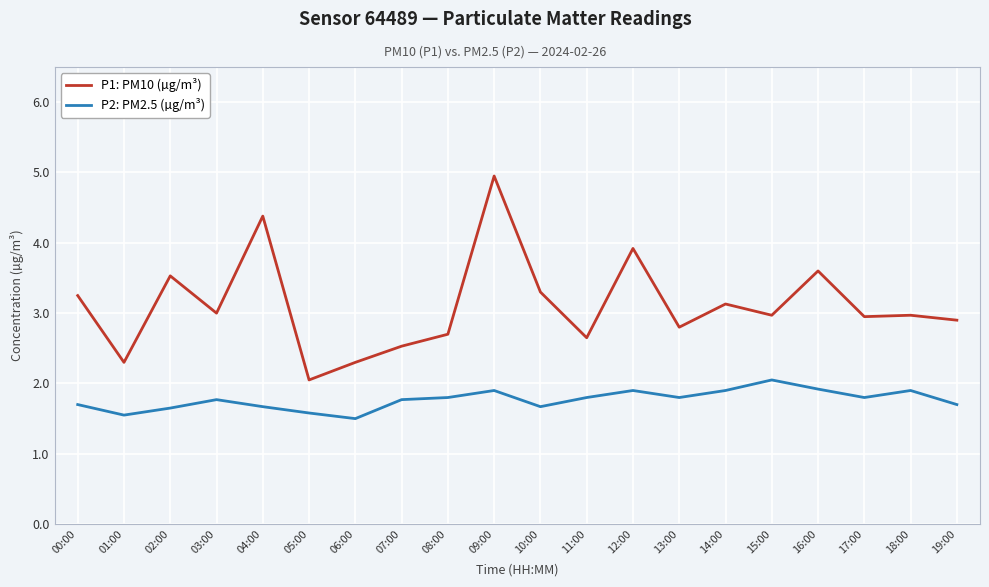

At which category is the sum across all series the highest?

09:00